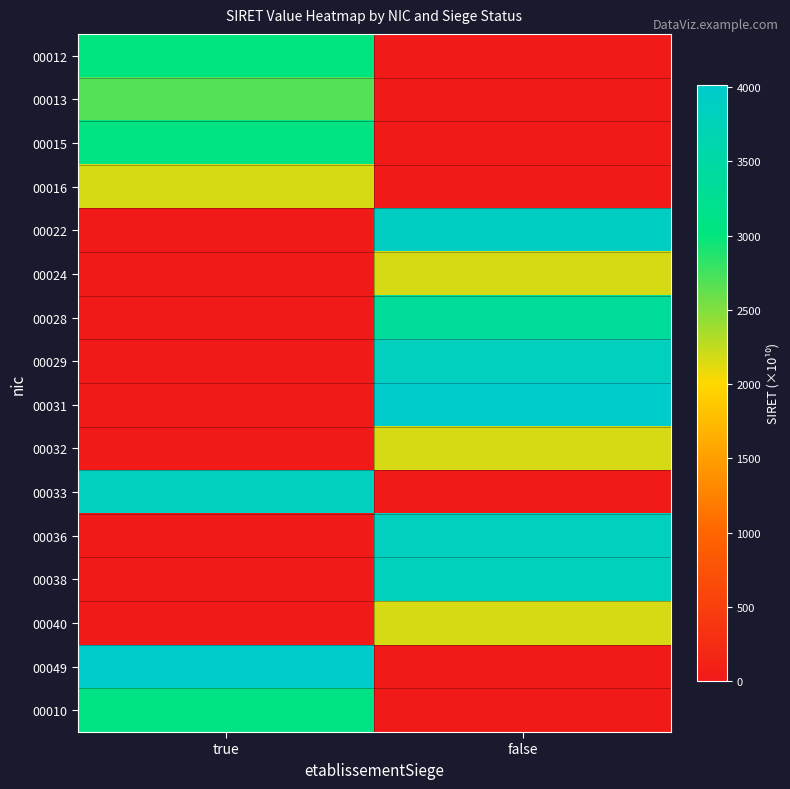

What is the spread (max minus min) of values at false?

4016.5